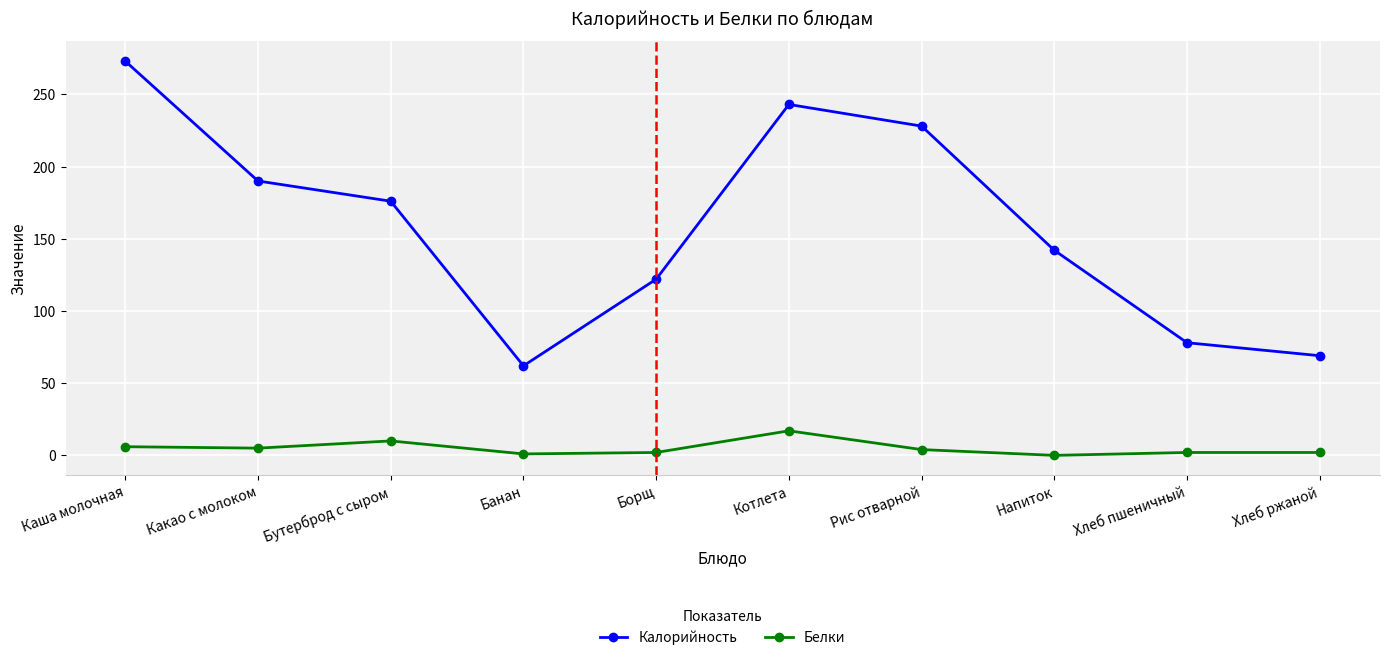

At which category is the sum across all series the highest?

Каша молочная